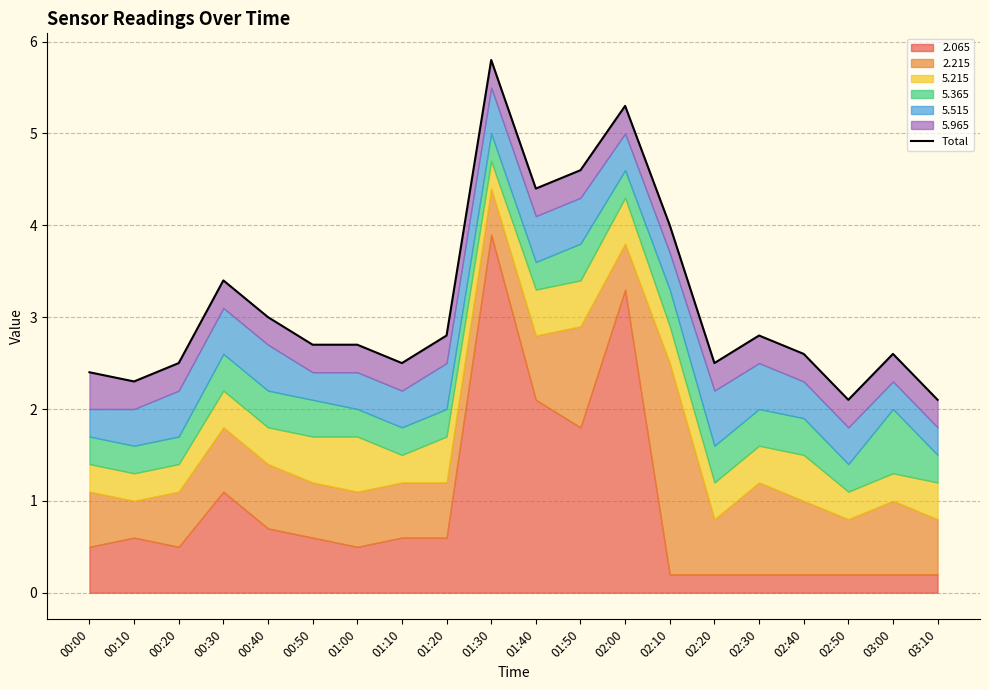

What is the maximum value shown in the chart?

5.8